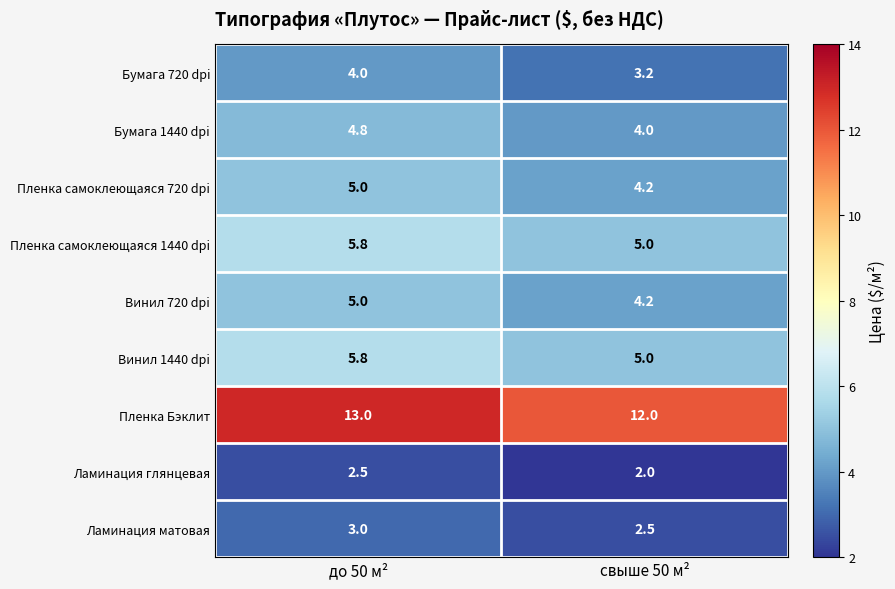

What is the average value of the Бумага 720 dpi series?

3.6